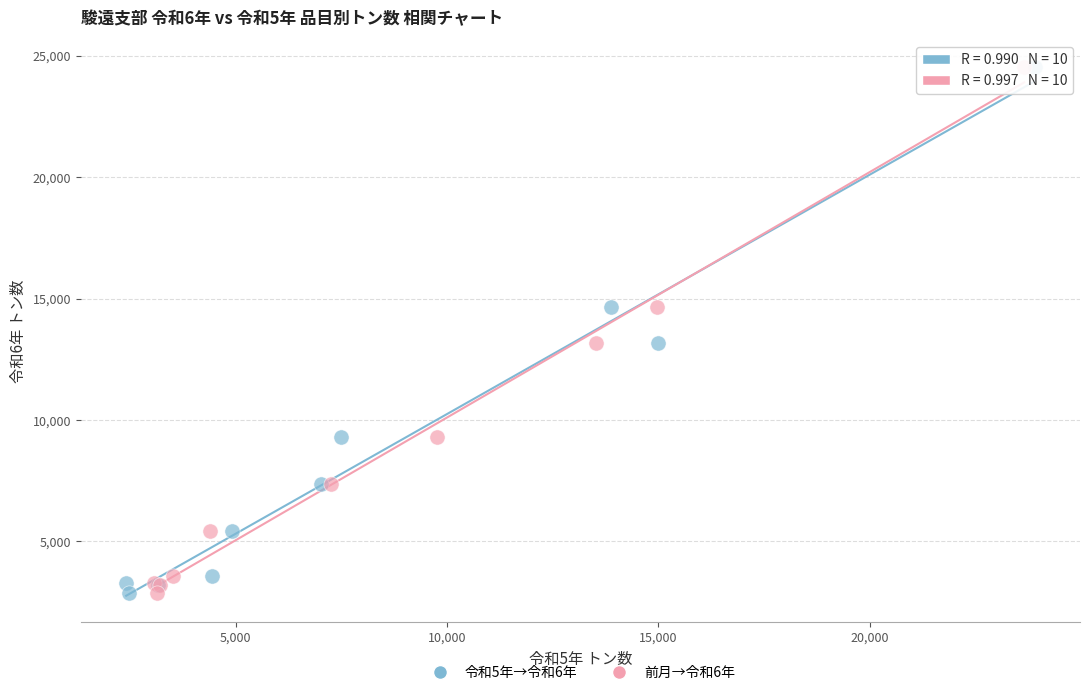

What are all the series names shown in the legend?

令和5年→令和6年, 前月→令和6年